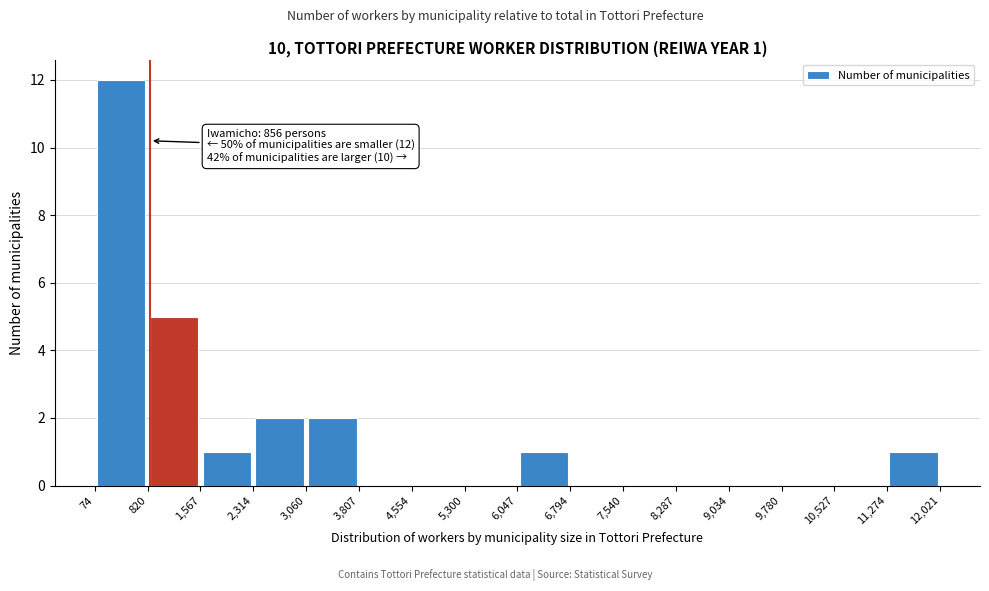

Which range on the x-axis has the tallest bar?

74 to 820